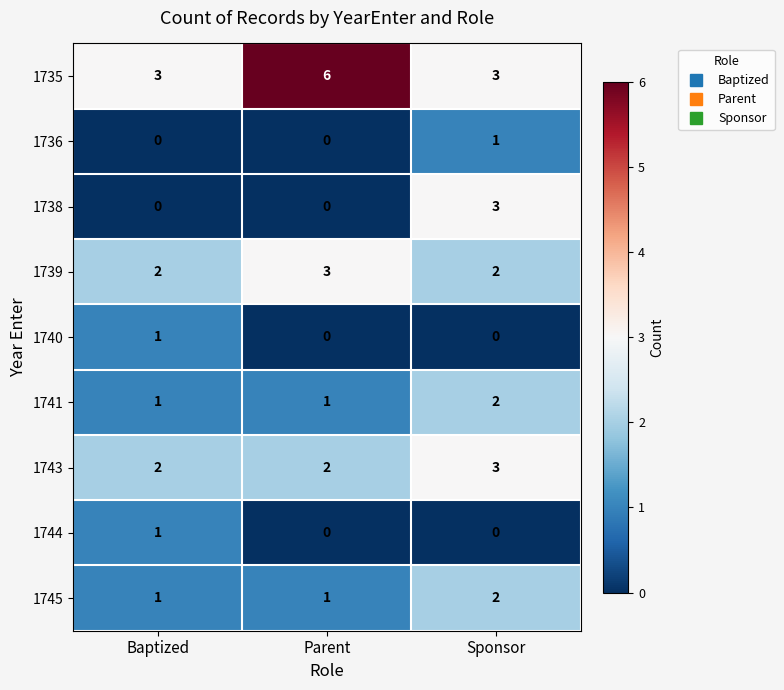

At how many categories does at least one series exceed 0?

3